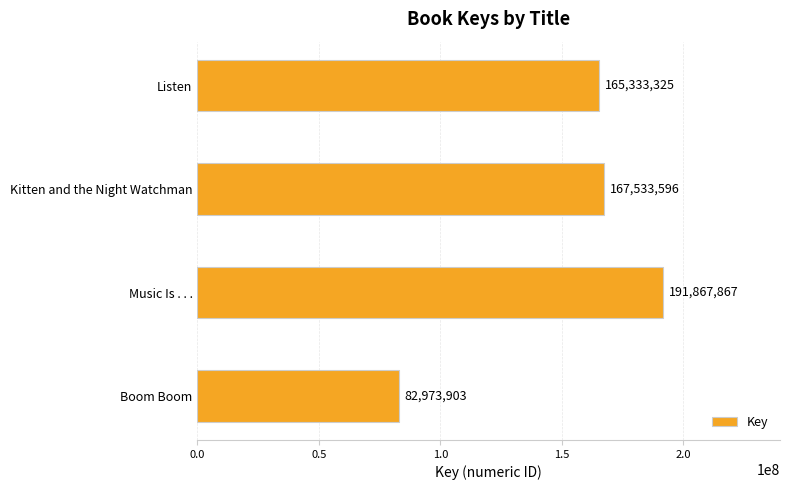

Rank the categories by value from lowest to highest.

Boom Boom, Listen, Kitten and the Night Watchman, Music Is . . .